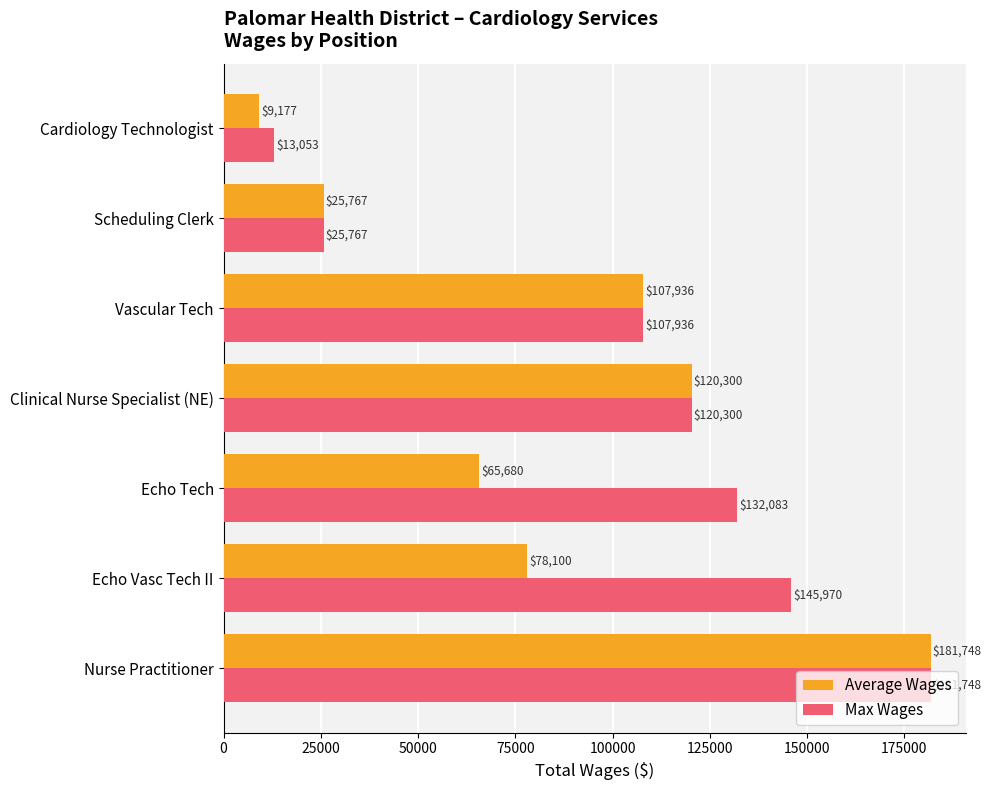

Which series has the largest total across all categories?

Max Wages